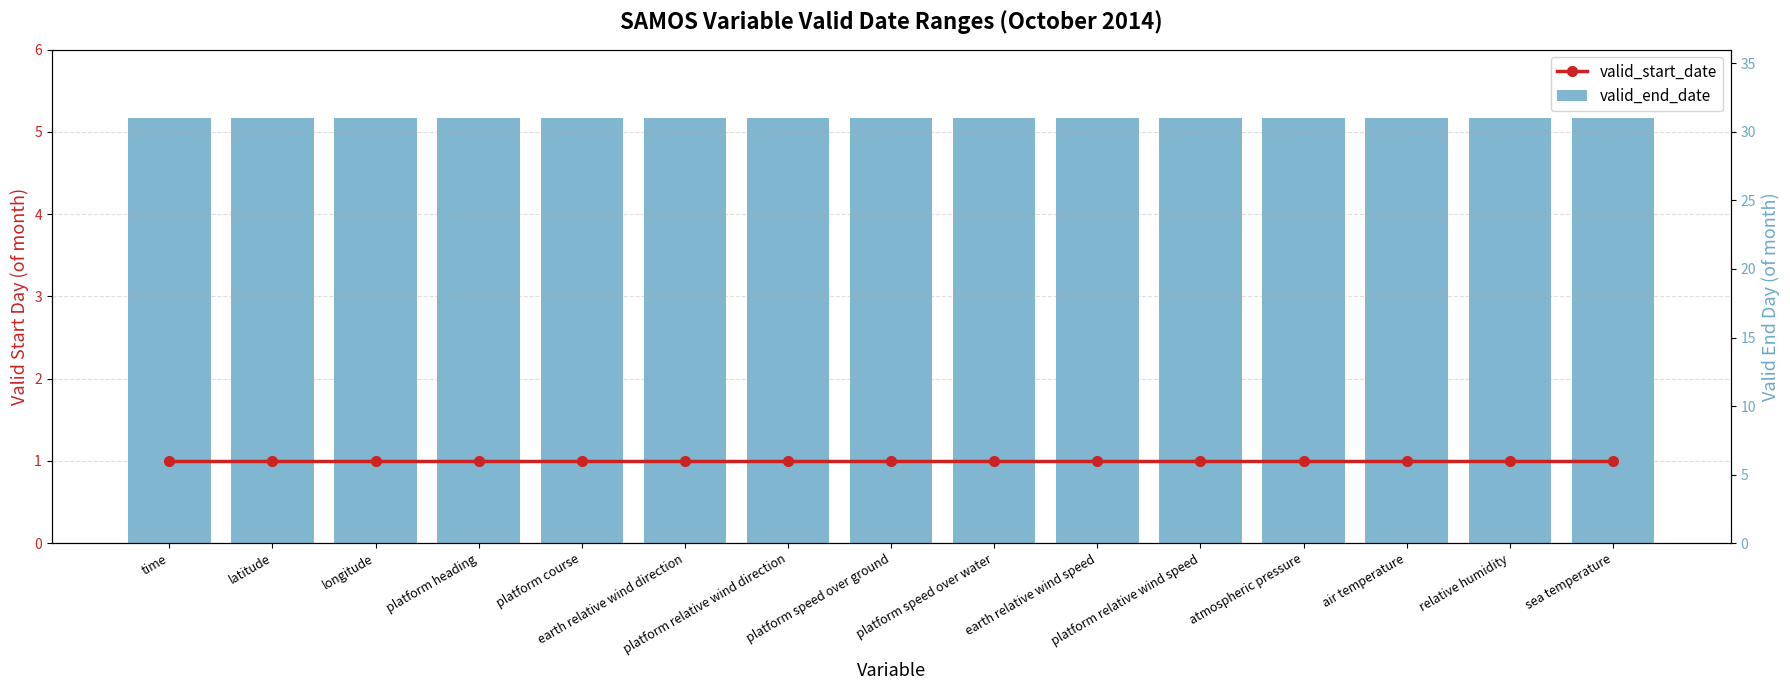

Which category has the highest value in the valid_start_date series?

time